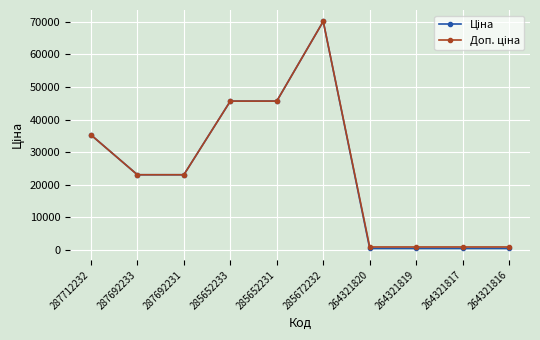

What is the total value across all series at 285652233?

91345.1